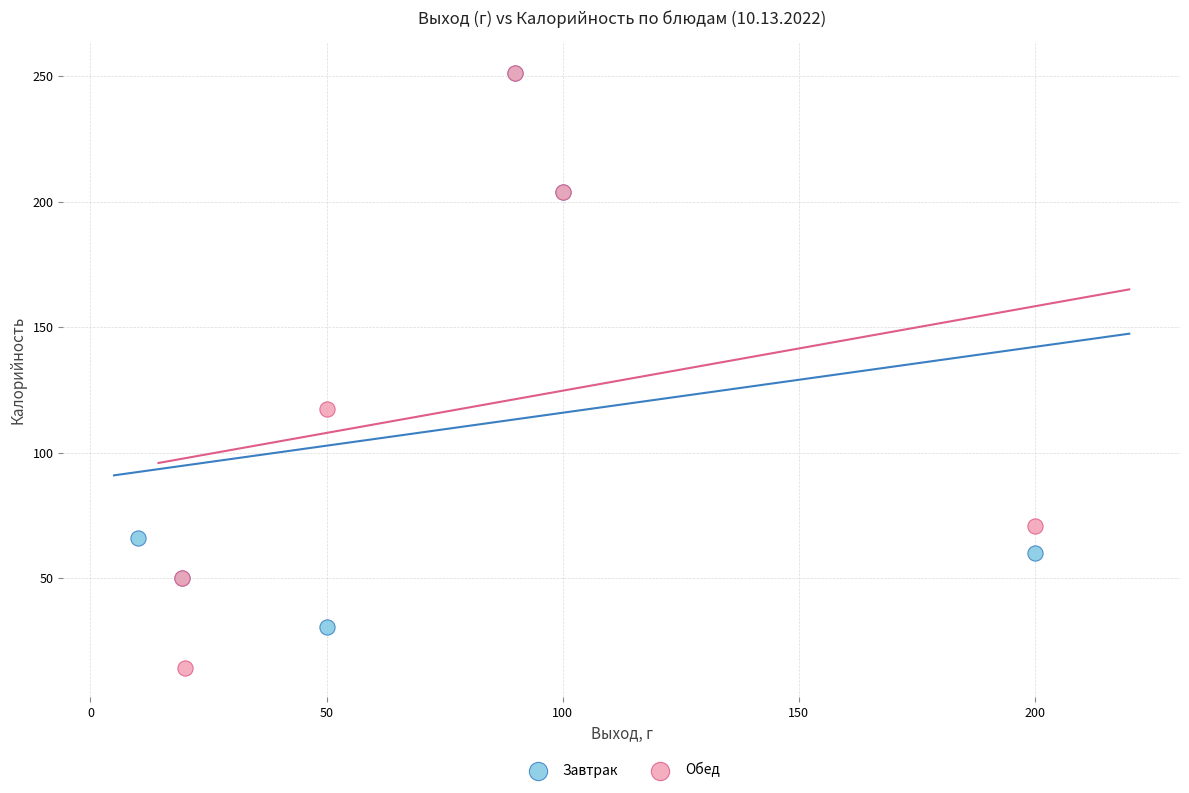

Which series contains the lowest Y value?

Обед